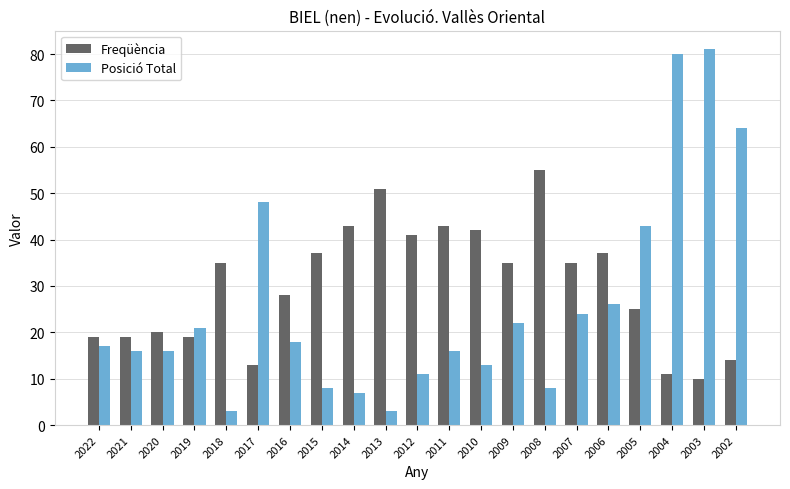

At how many categories does at least one series exceed 61?

3